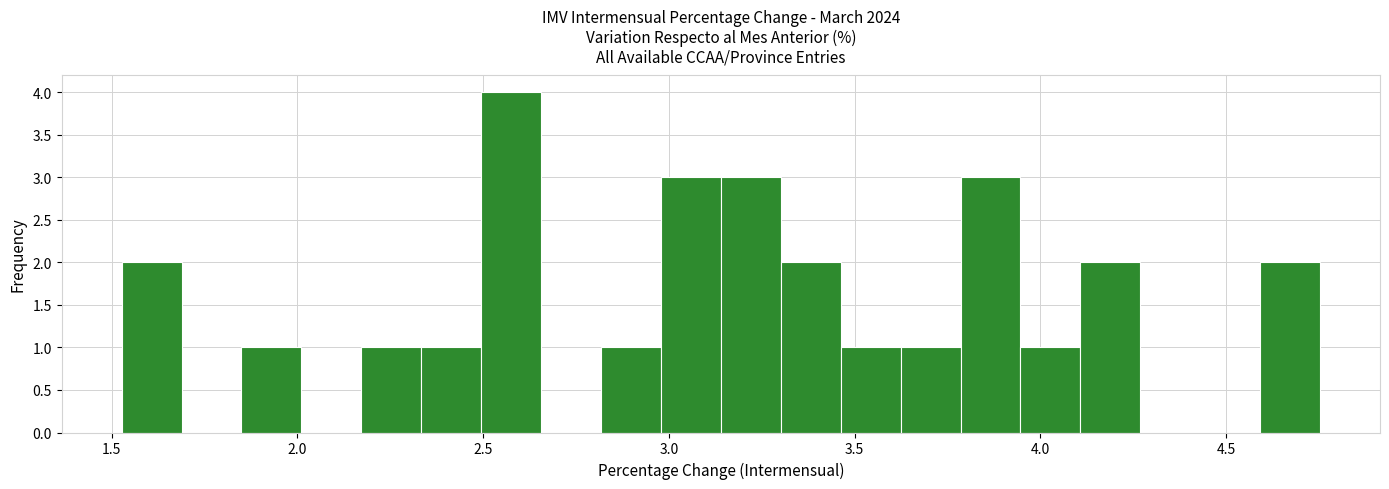

Read against the x-axis, roughly where is the centre of the tallest bar?

2.60